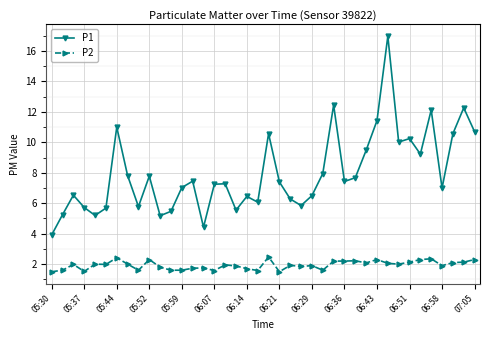

Which series has the widest spread of values?

P1